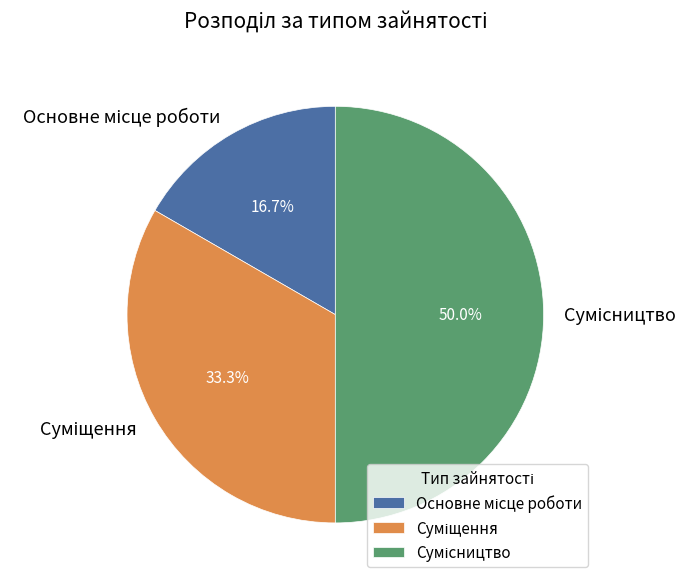

What percentage is the Основне місце роботи slice, to the nearest percent?

17%